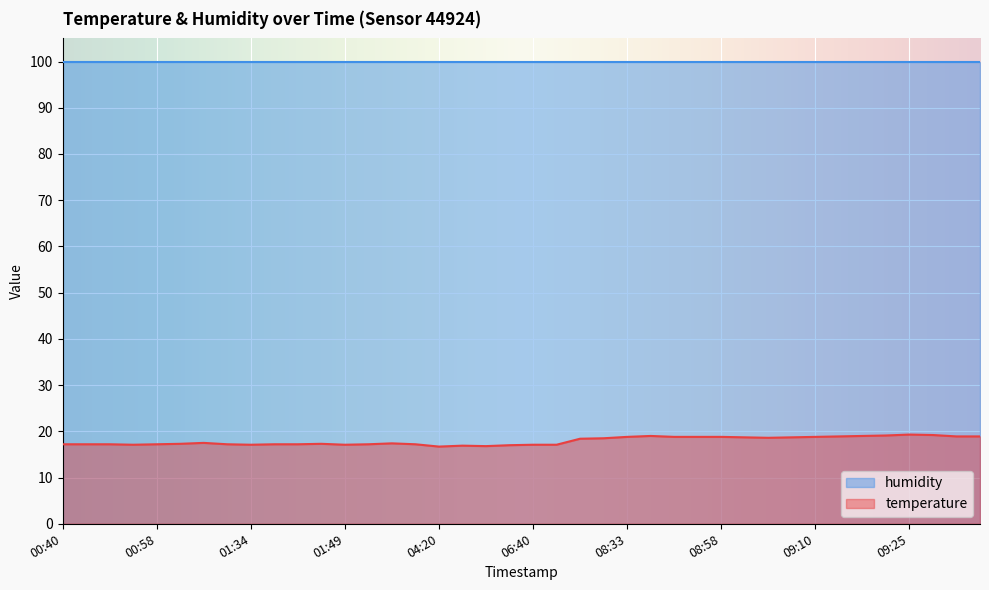

How many values exceed 17?

36